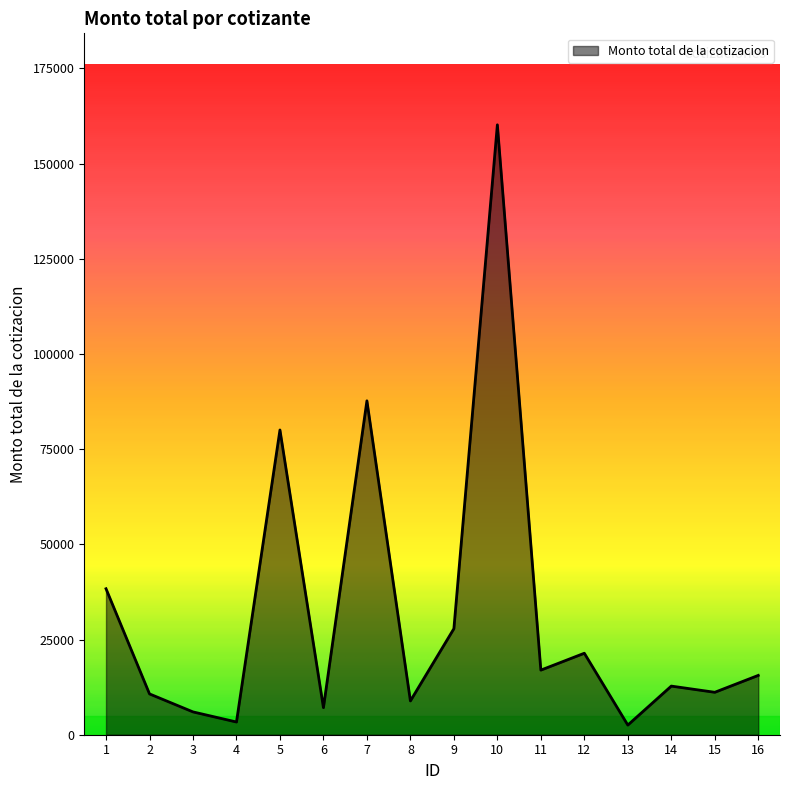

What is the ratio of the value at 2 to the value at 12?

0.5